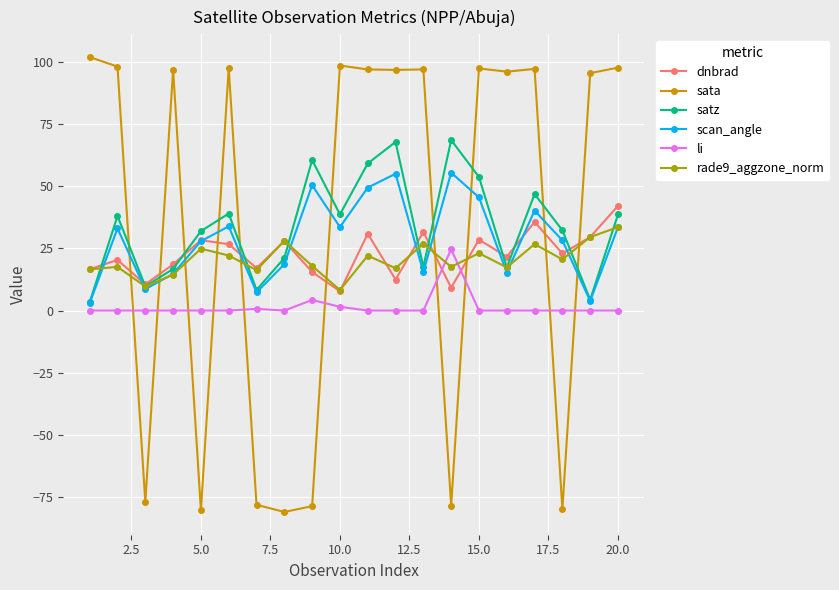

At how many categories does at least one series exceed 76?

13